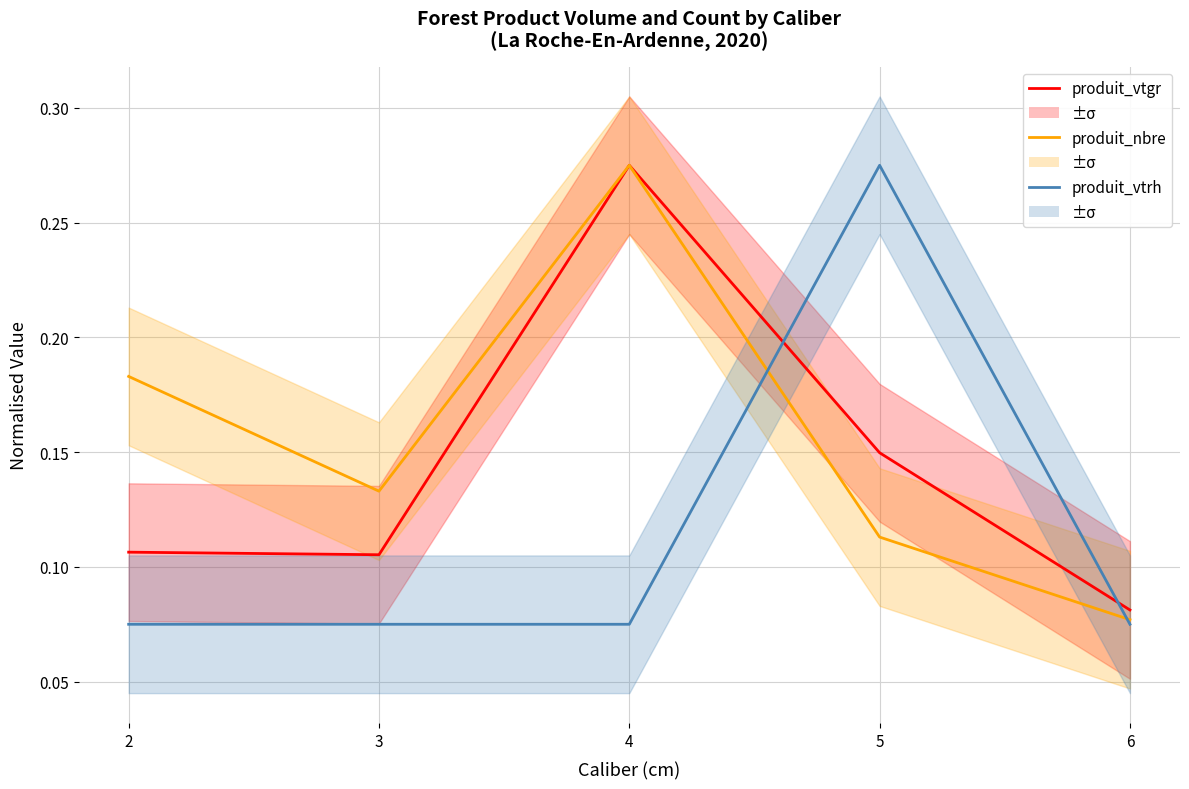

What is the approximate value of produit_vtgr at 2?

0.1